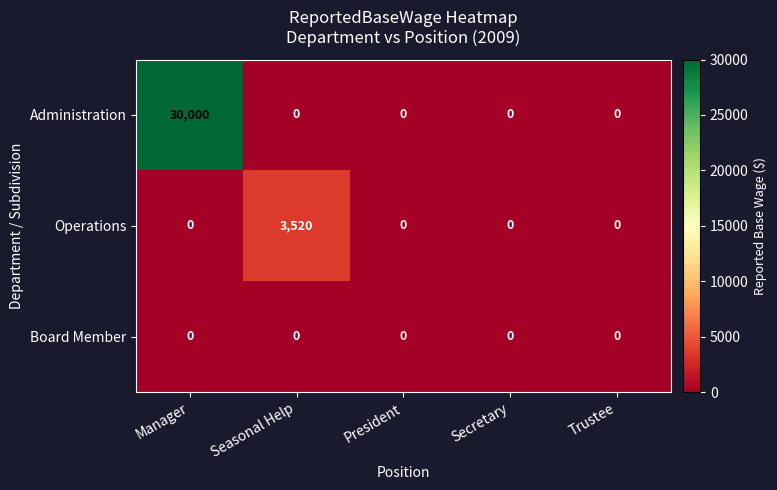

Is it true that Operations equals 1955 at President?

False